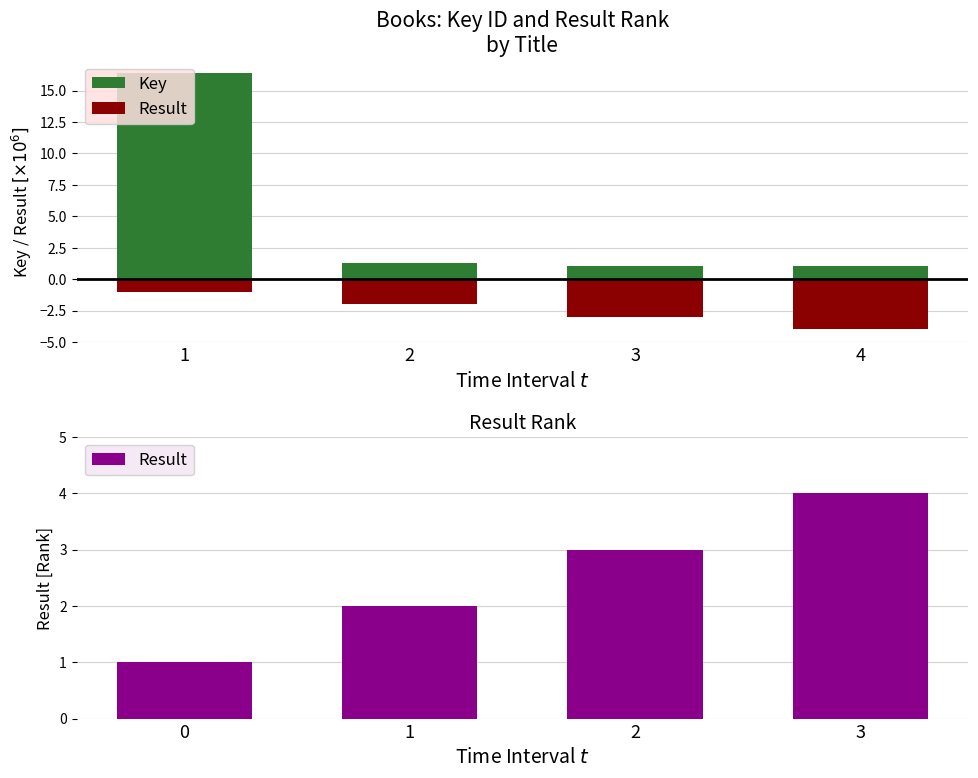

What is the average value of the Result series?

2.5